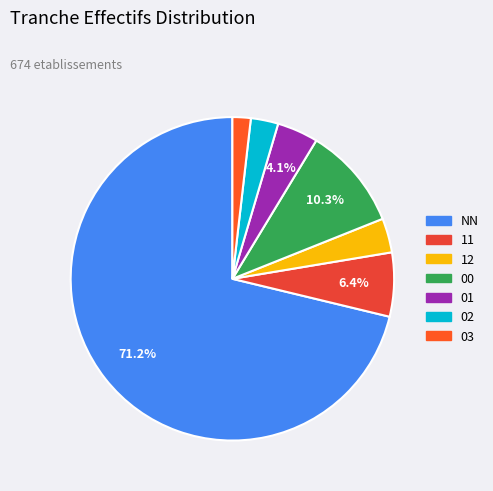

Which category accounts for the majority?

NN